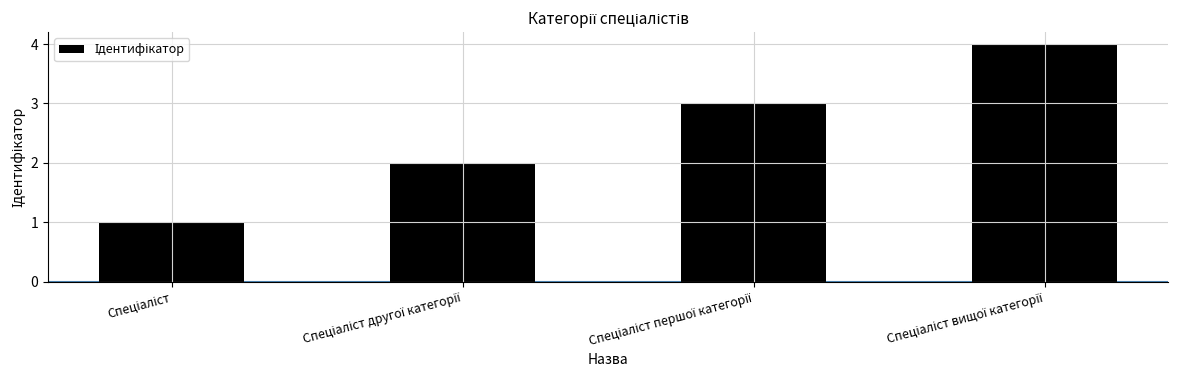

How many values are below 3?

2